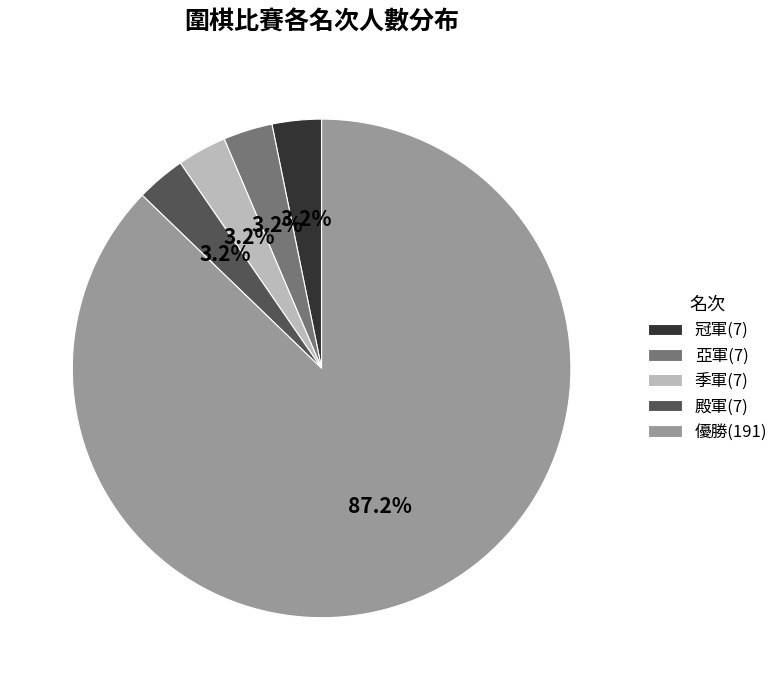

Combined, what portion of the pie is 亞軍(7) and 季軍(7)?

6.4%